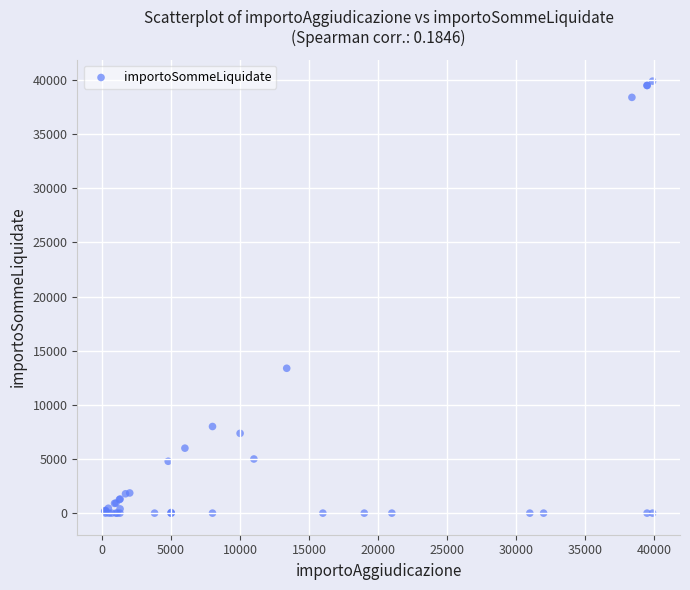

What Y value in the scatter plot is closest to 19950?

13379.2